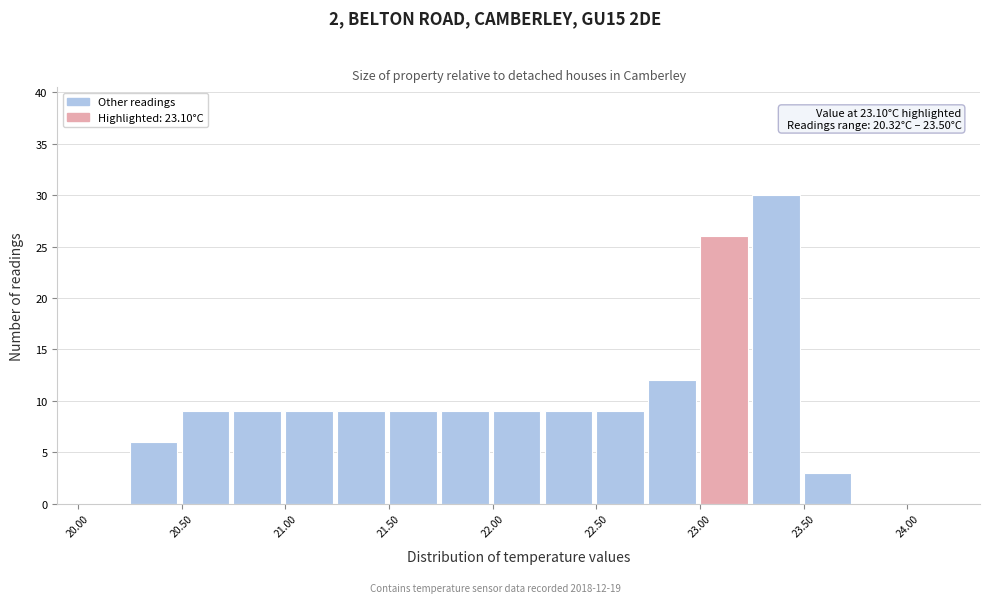

Which range on the x-axis has the tallest bar?

23.25 to 23.50